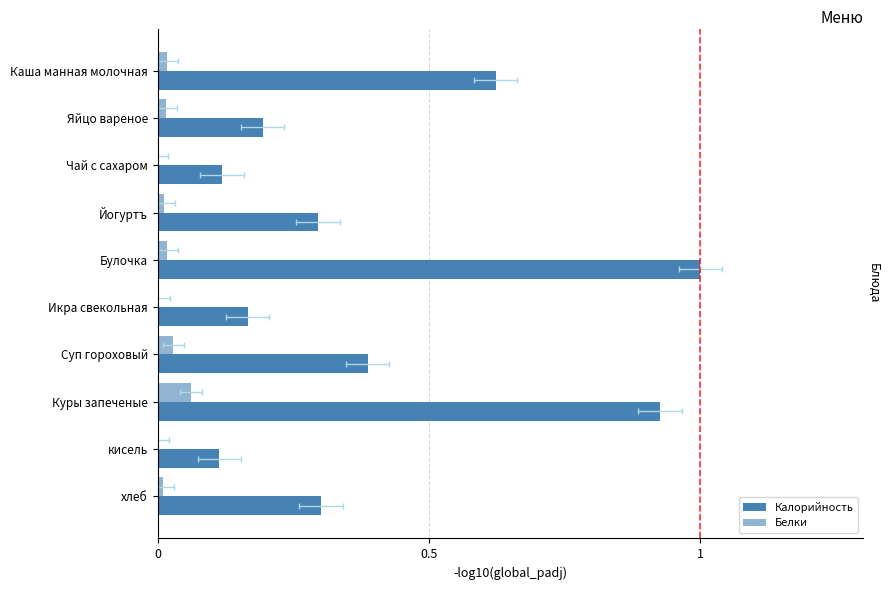

What is the approximate value of Калорийность at Суп гороховый?

0.4